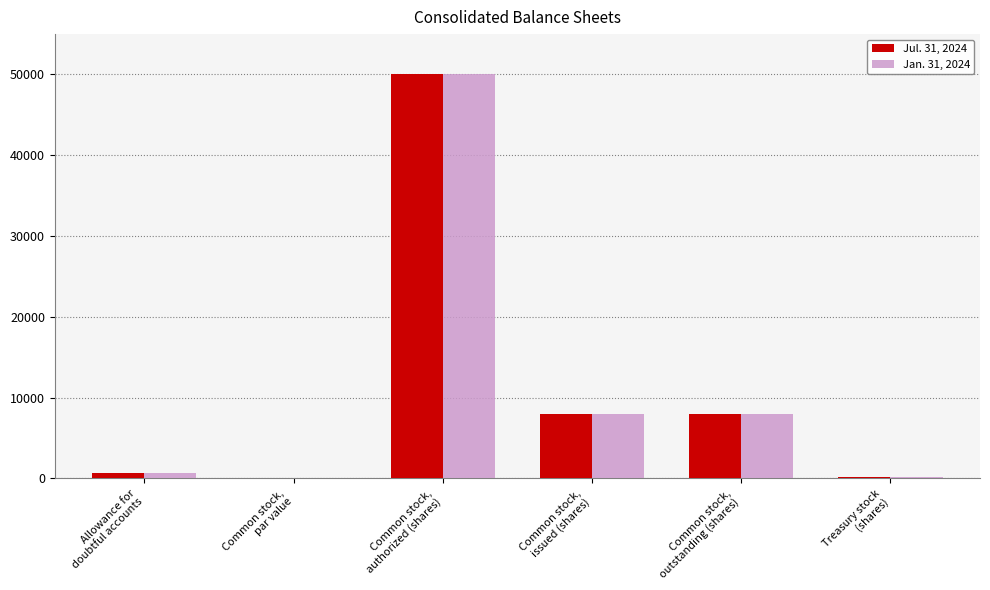

What is the greatest value displayed?

50000.0